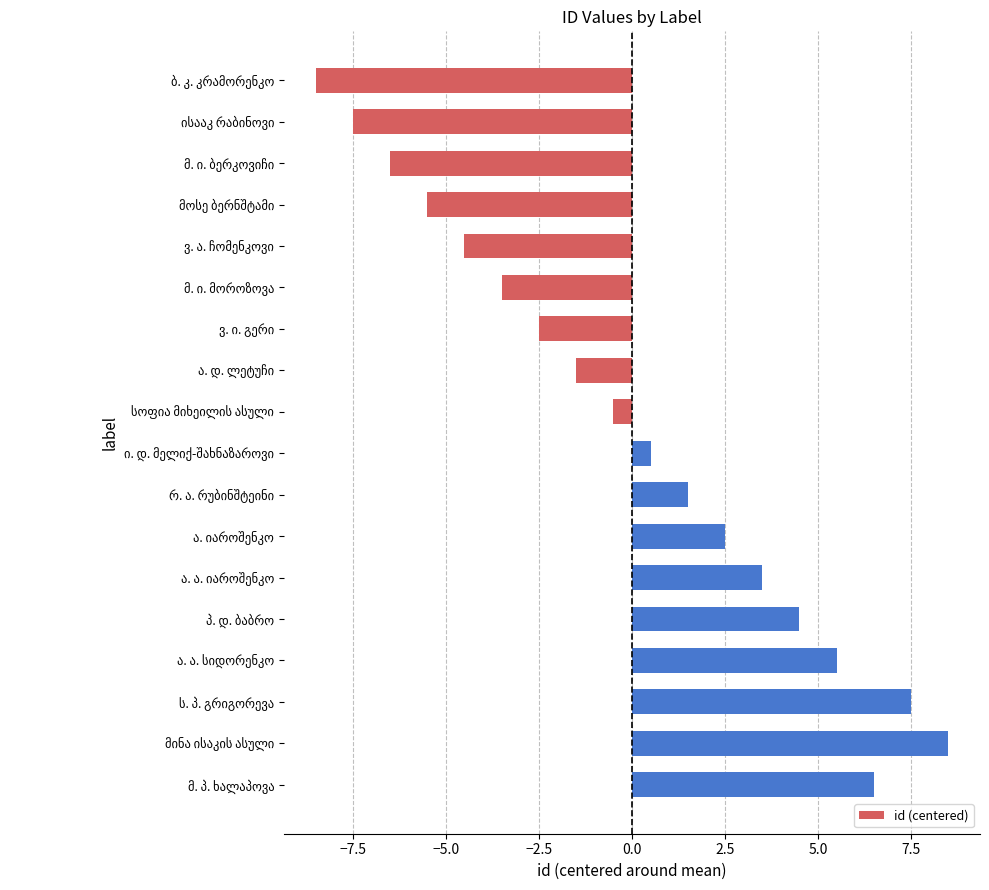

What is the difference between the second highest and minimum values?

16.0